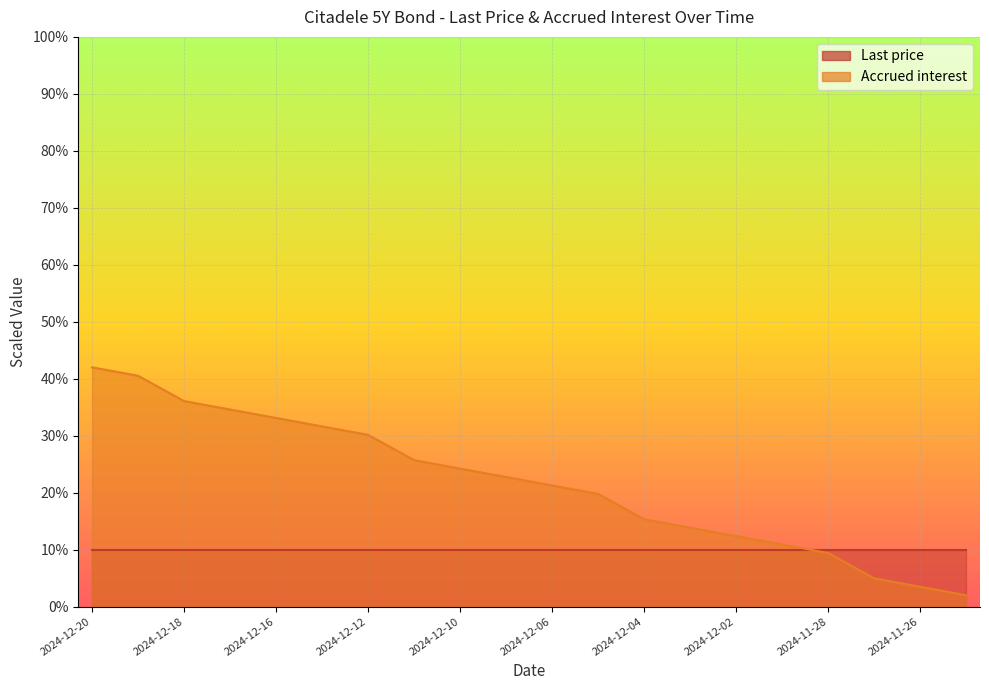

Count the number of categories in the chart.

20